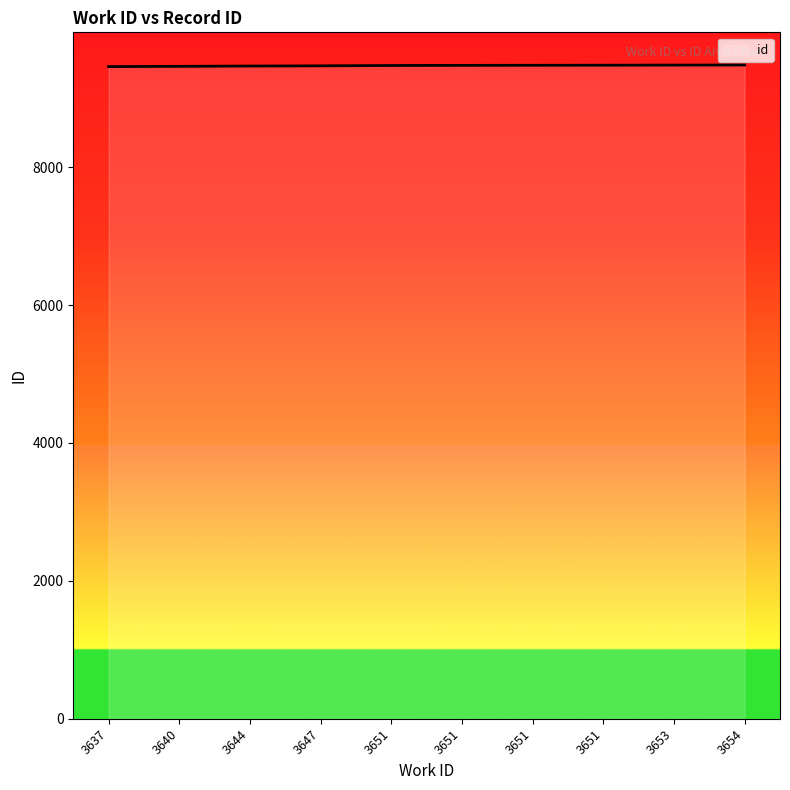

Reading left to right, extract all data points from this chart.

3637=9459	3640=9463	3644=9467	3647=9470	3651=9475	3651=9477	3651=9478	3651=9479	3653=9481	3654=9482